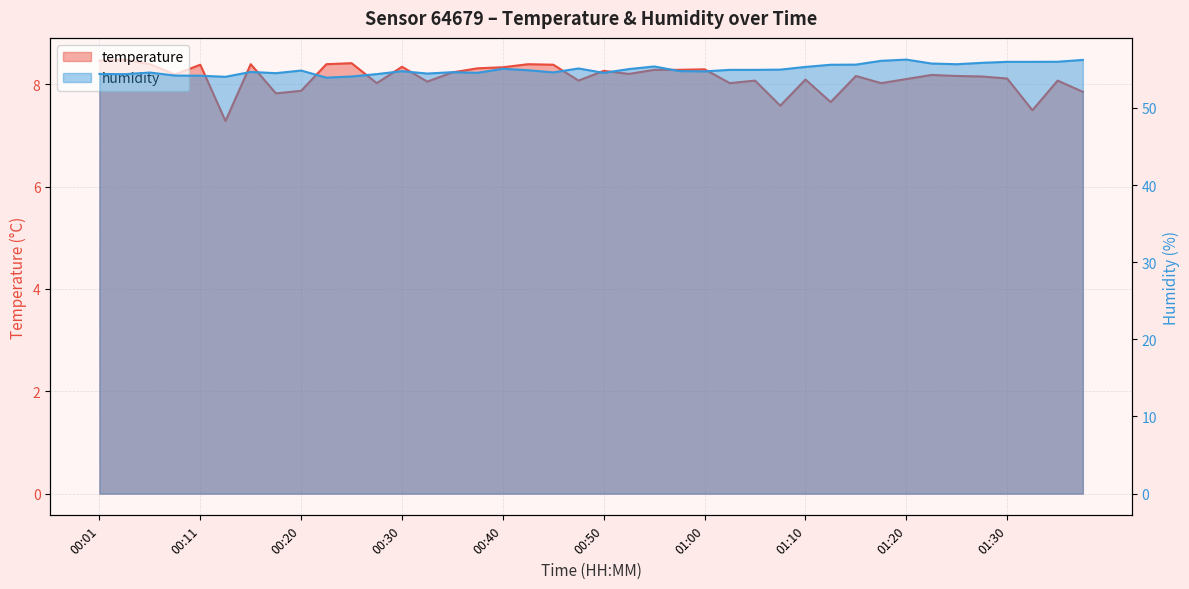

How many series are shown in this chart?

2